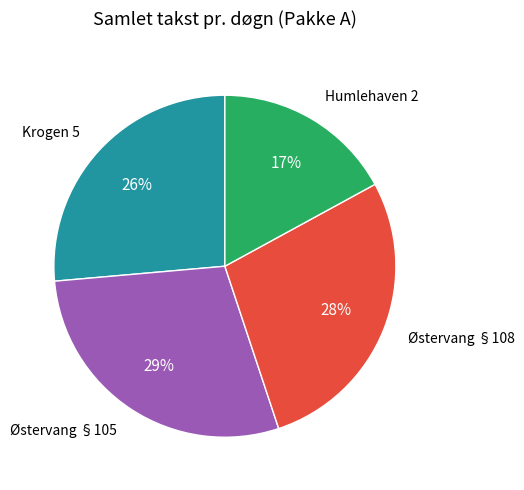

To the nearest percent, what is the difference between the largest and smallest slice percentages?

12%